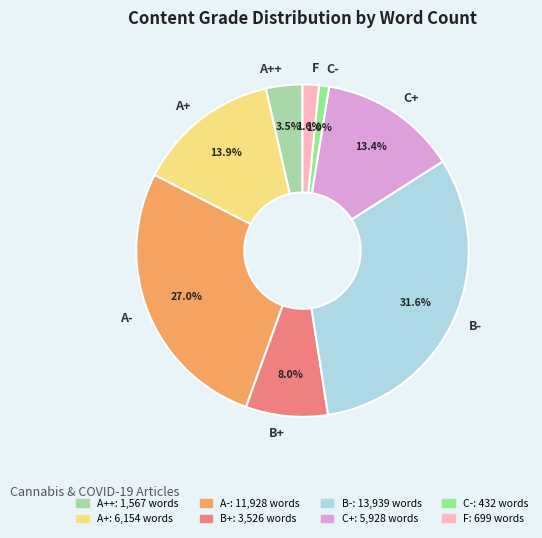

To the nearest percent, what is the difference between the largest and smallest slice percentages?

31%